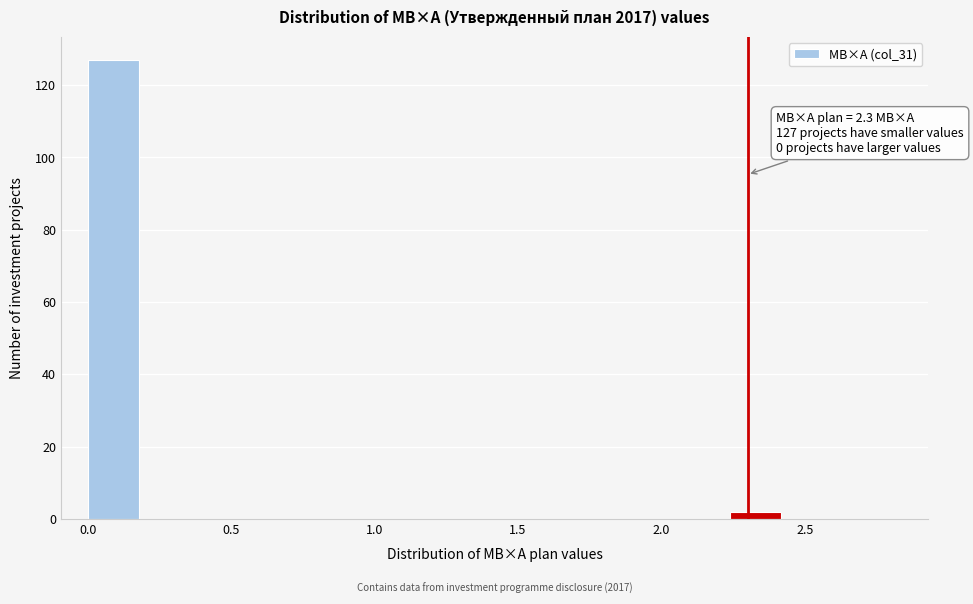

Read against the x-axis, roughly where is the centre of the tallest bar?

0.10